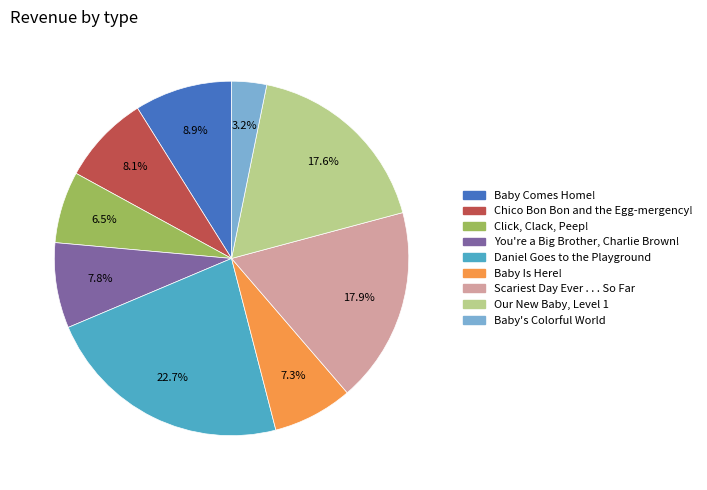

Which slice is the smallest?

Baby's Colorful World